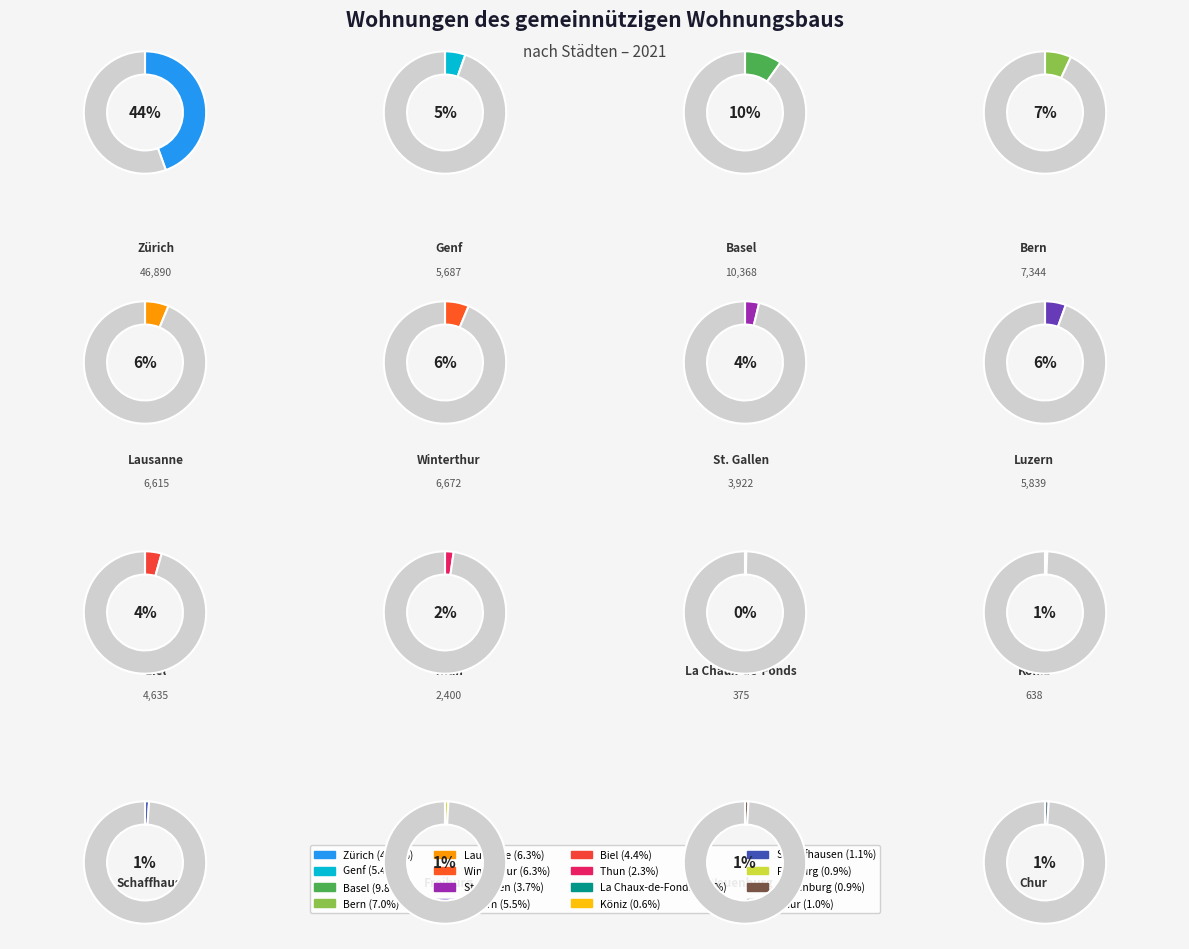

True or false: Lausanne accounts for 14% of the total.

False